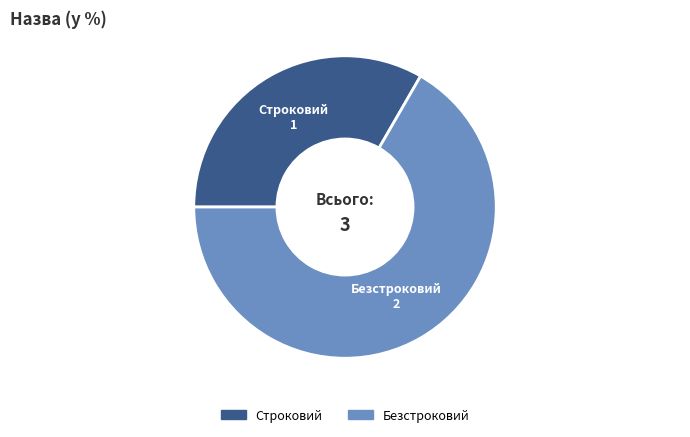

Which has a higher value, Строковий or Безстроковий?

Безстроковий